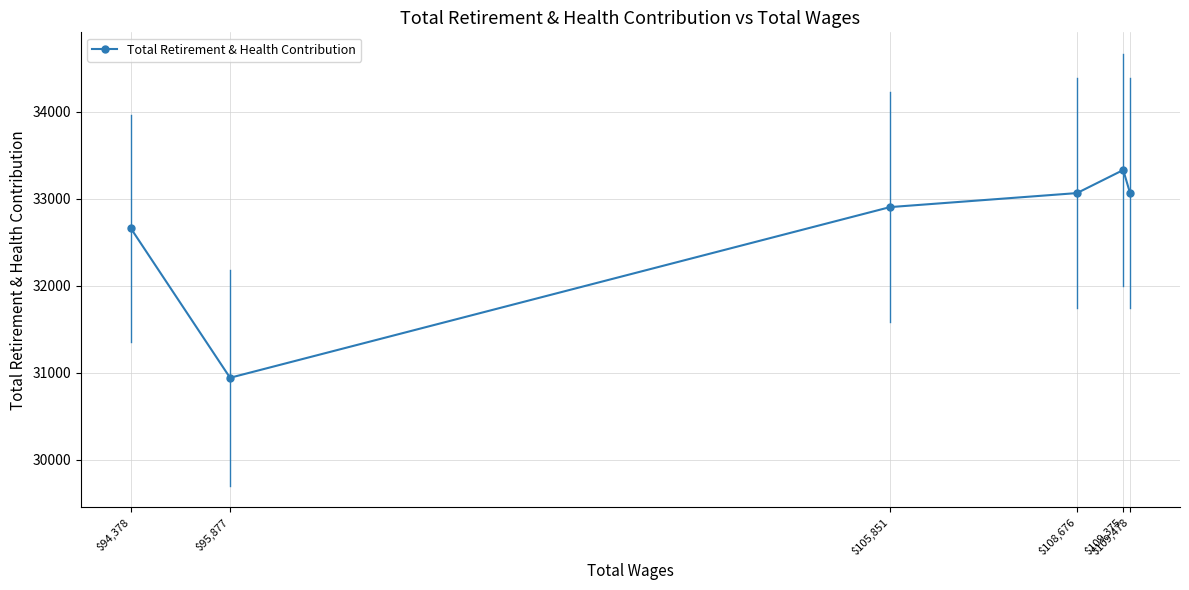

How many values exceed 33065?

1